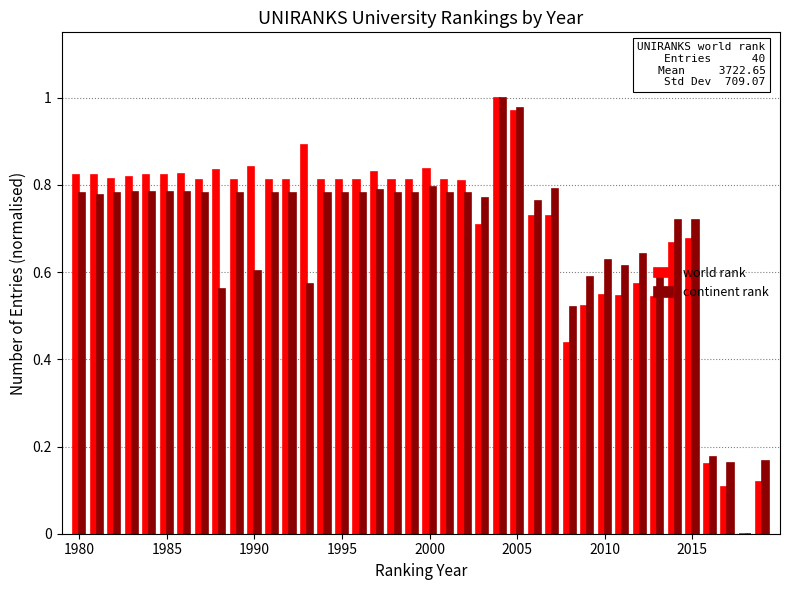

What is the sum of all continent rank values?

27.2